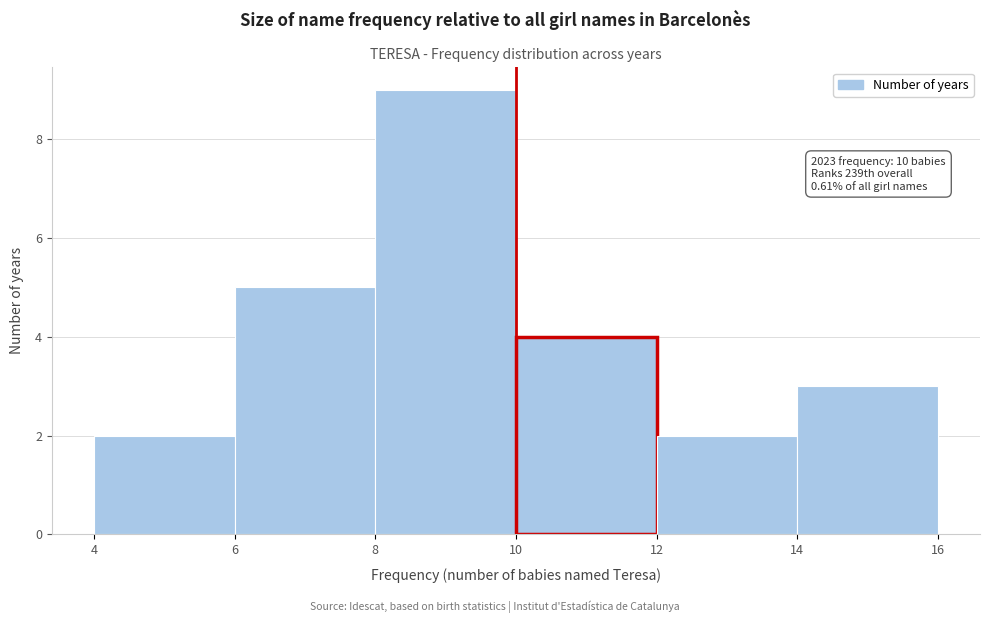

Which range on the x-axis has the tallest bar?

8 to 10